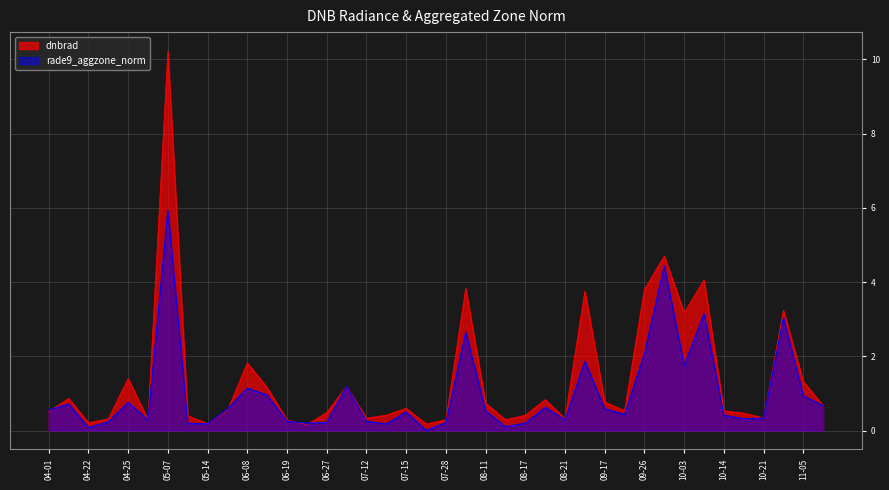

What is the minimum value for dnbrad?

0.2